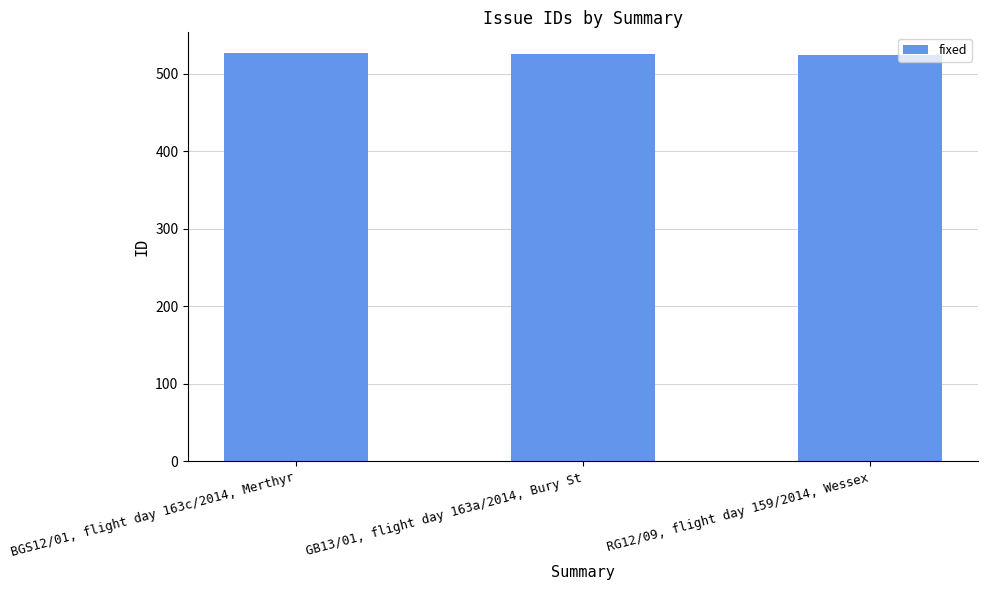

What is the label of the 1st bar from the left?

BGS12/01, flight day 163c/2014, Merthyr